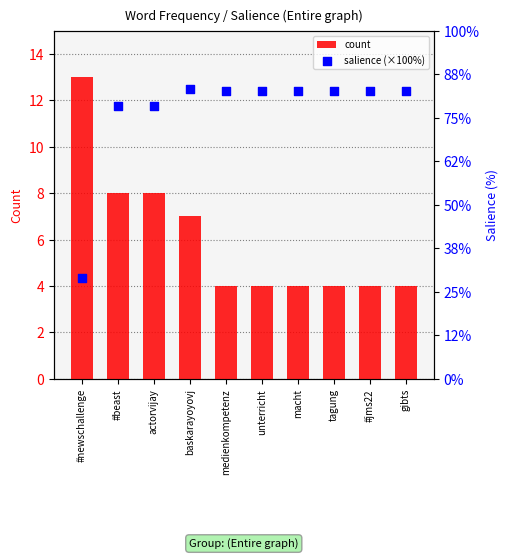

What are all the series names shown in the legend?

count, salience (×100%)